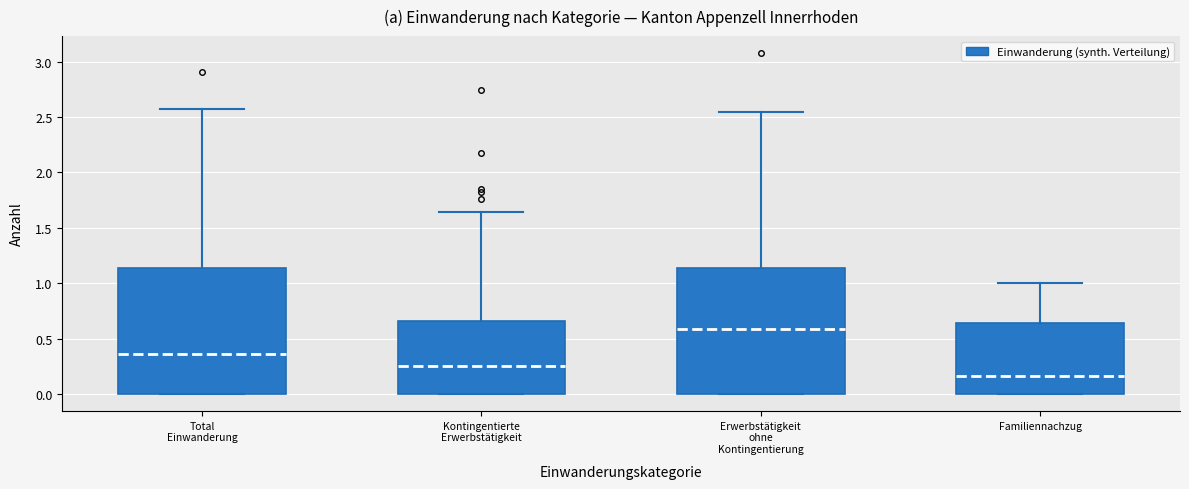

Where does the median line of the box for Erwerbstätigkeit ohne Kontingentierung sit on the y-axis? The values are not printed on the chart, so give them approximately, as read against the axis.

0.60